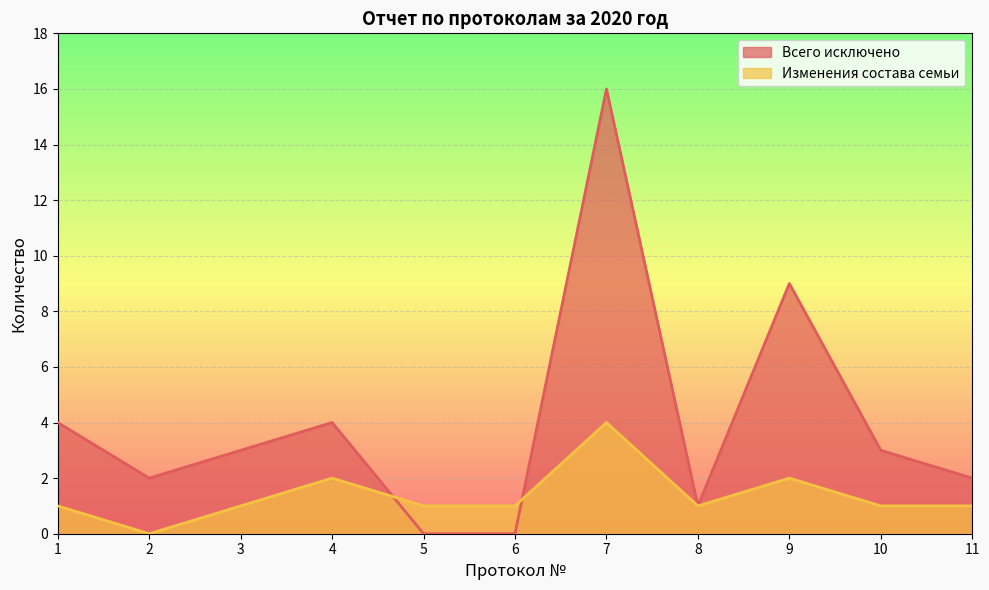

How many intersections are there between Изменения состава семьи and Всего исключено?

2